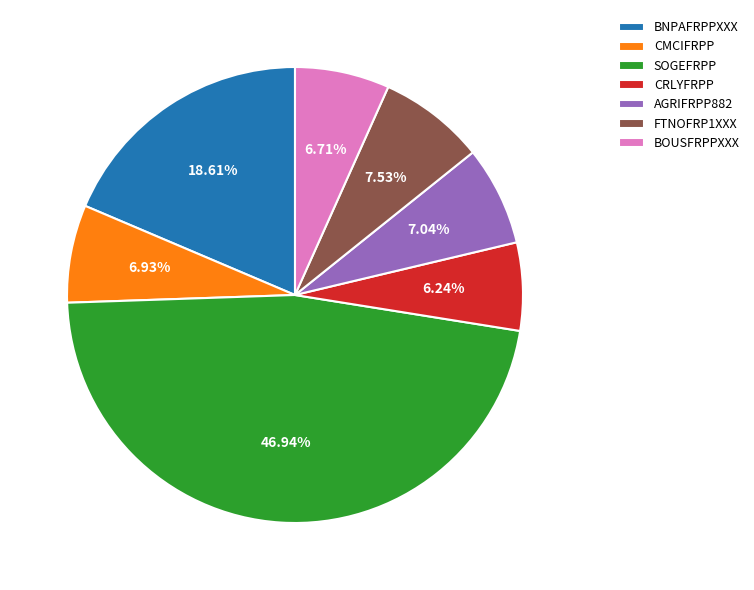

Which slice is the largest?

SOGEFRPP